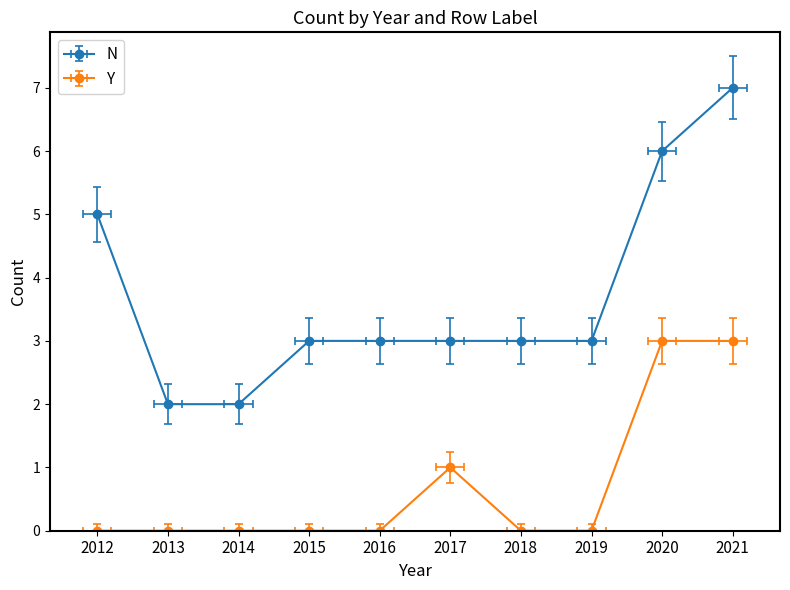

What is the value of the N point at the 5th from the left?

3